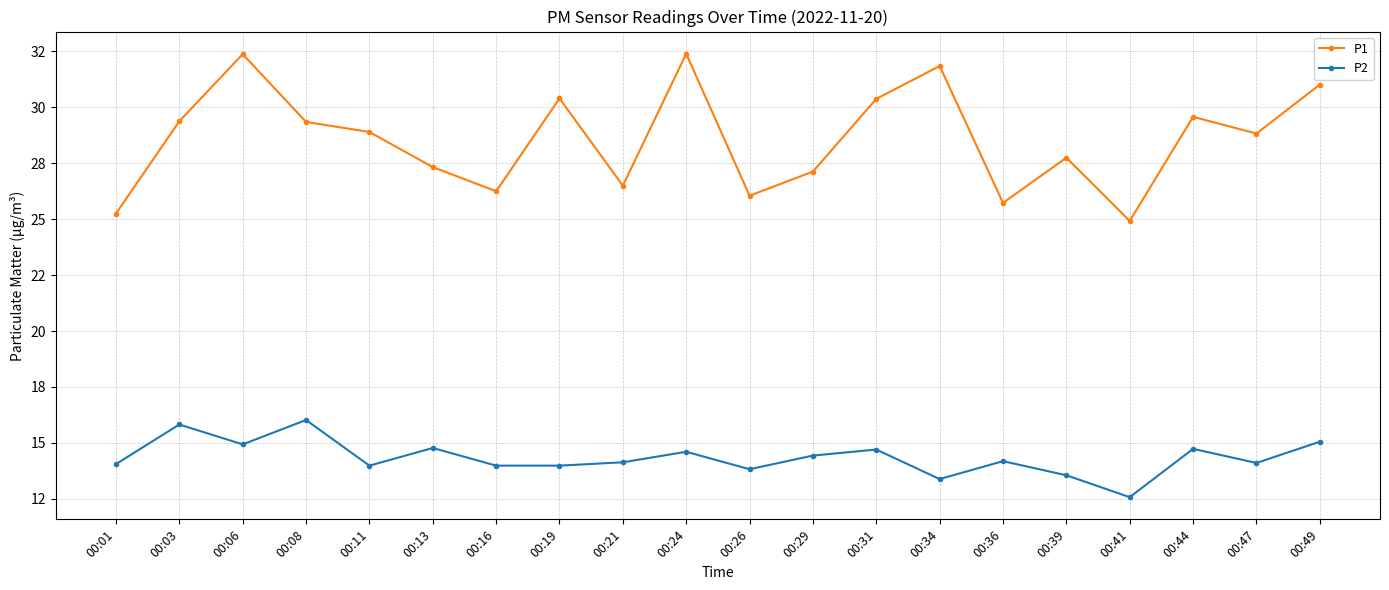

Reading left to right, list all the values displayed in this chart.

P1: 00:01=25.2	00:03=29.4	00:06=32.4	00:08=29.4	00:11=28.9	00:13=27.3	00:16=26.2	00:19=30.4	00:21=26.5	00:24=32.4	00:26=26.1	00:29=27.1	00:31=30.4	00:34=31.9	00:36=25.7	00:39=27.8	00:41=24.9	00:44=29.6	00:47=28.8	00:49=31.0
P2: 00:01=14.1	00:03=15.8	00:06=14.9	00:08=16.0	00:11=14.0	00:13=14.8	00:16=14.0	00:19=14.0	00:21=14.1	00:24=14.6	00:26=13.8	00:29=14.4	00:31=14.7	00:34=13.4	00:36=14.2	00:39=13.6	00:41=12.6	00:44=14.7	00:47=14.1	00:49=15.1